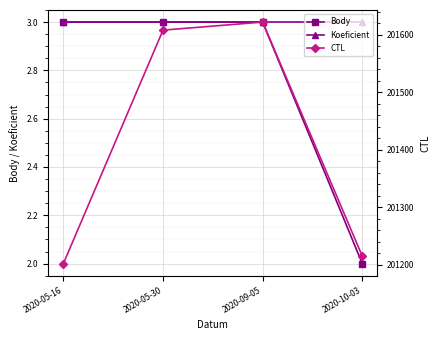

Is the value of CTL at 2020-10-03 greater than the value of Koeficient at 2020-09-05?

Yes